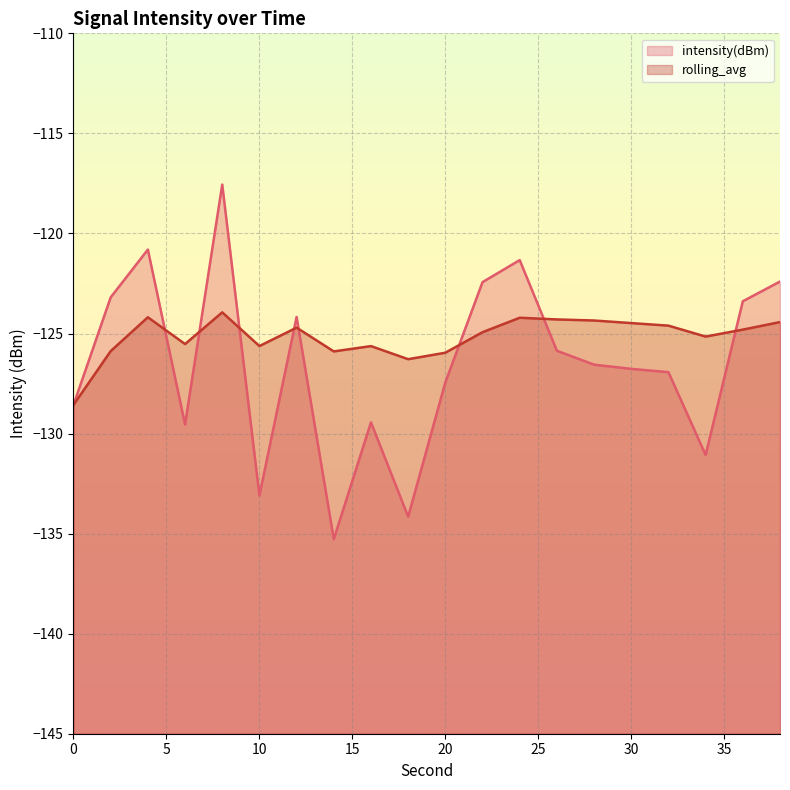

What is the total value across all series at 16?

-255.1